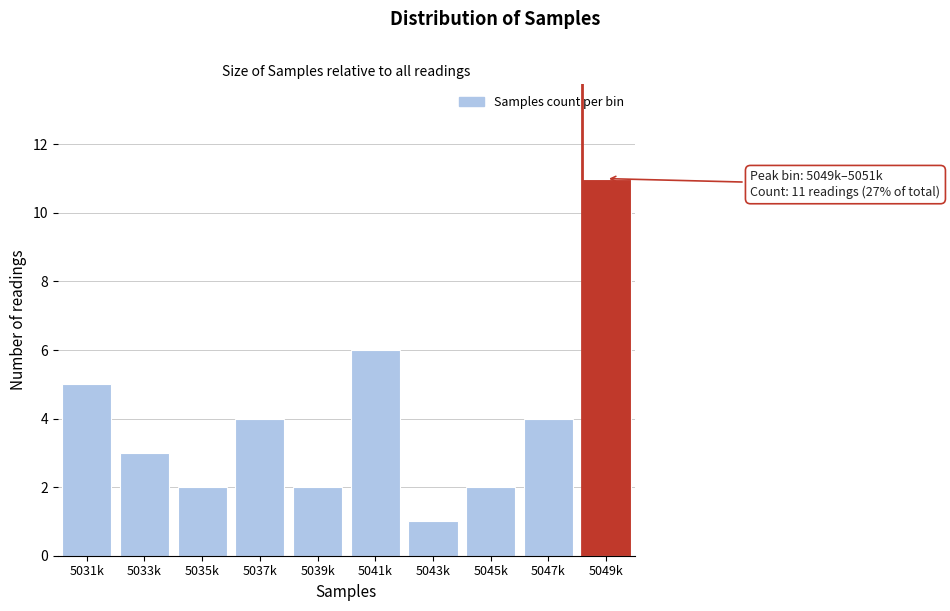

Reading right to left, transcribe all the data shown in this chart.

11	4	2	1	6	2	4	2	3	5